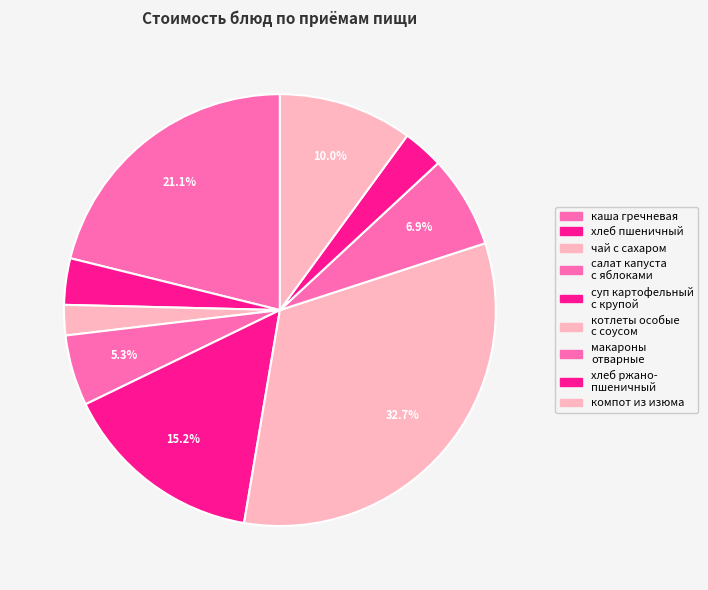

Which category has the biggest portion of the pie?

котлеты особые с соусом